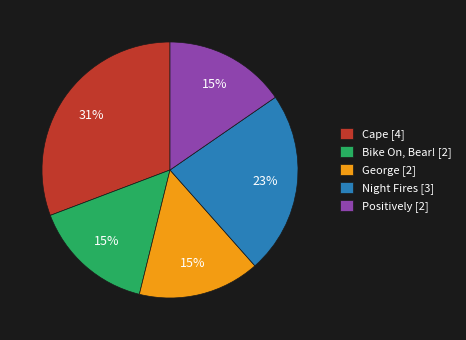

True or false: George accounts for 8% of the total.

False